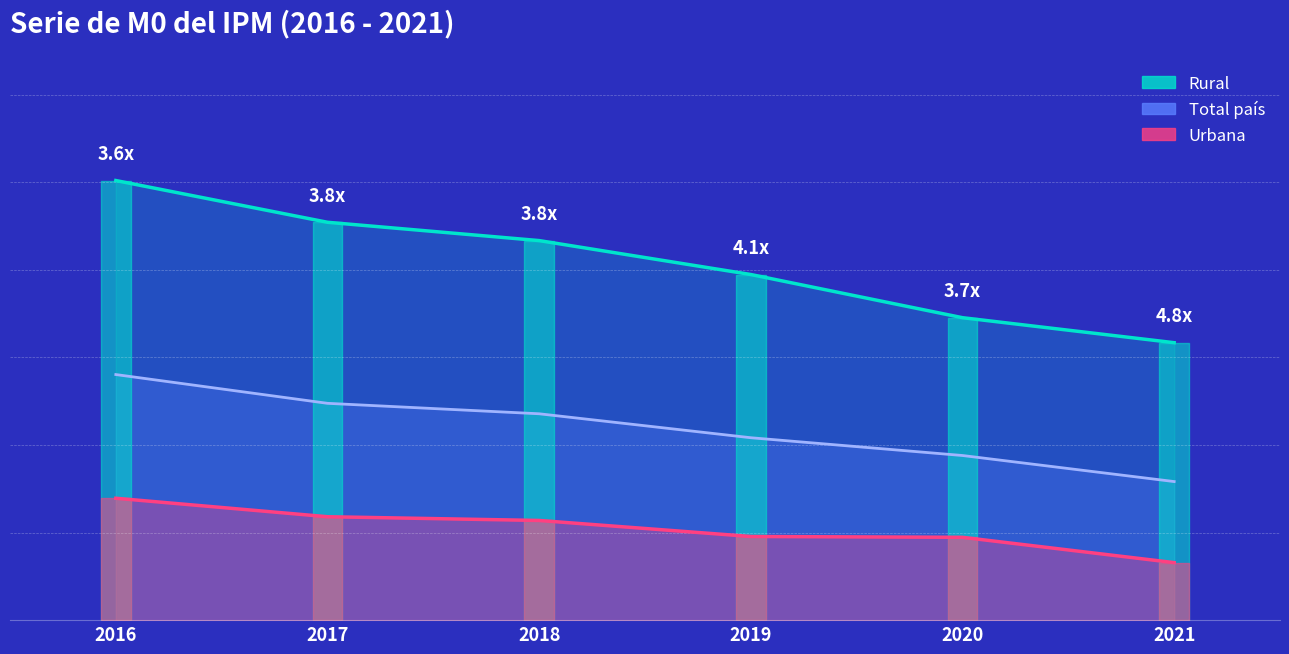

Reading right to left, what are all the values shown in this chart?

Total país: 2021=0.1	2020=0.1	2019=0.1	2018=0.1	2017=0.1	2016=0.1
Urbana: 2021=0.0	2020=0.0	2019=0.0	2018=0.1	2017=0.1	2016=0.1
Rural: 2021=0.2	2020=0.2	2019=0.2	2018=0.2	2017=0.2	2016=0.3